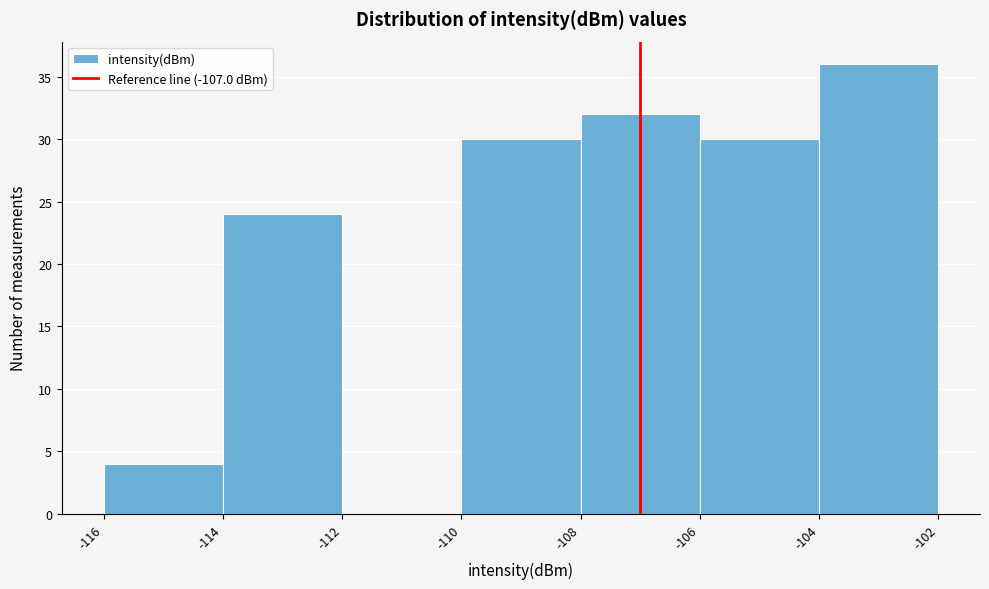

Over which range of the x-axis is the bar tallest?

-104 to -102